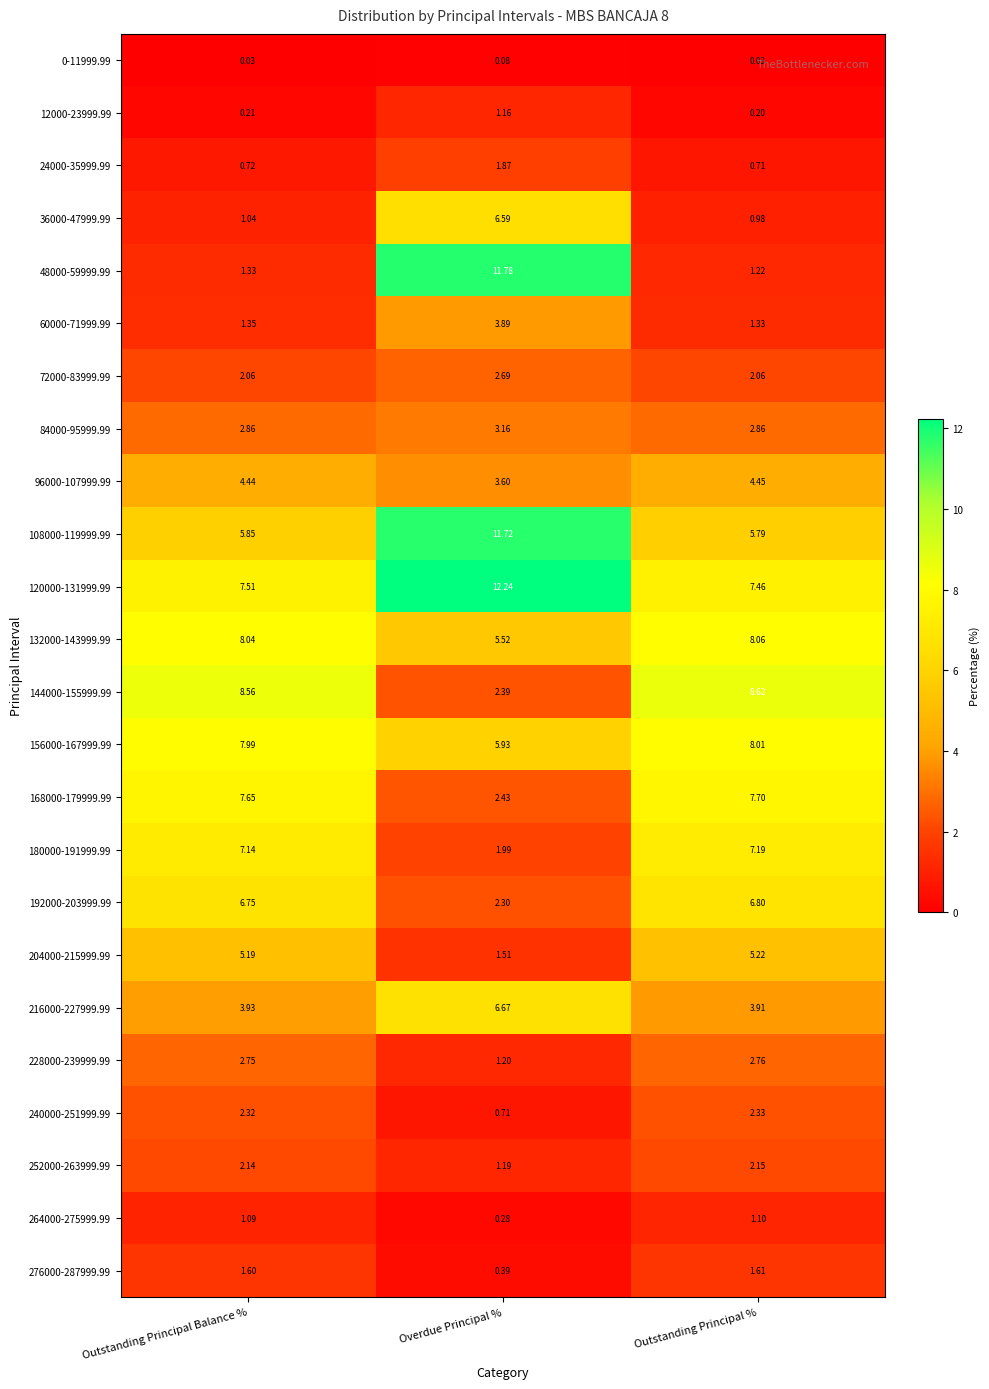

At which label is 228000-239999.99 closest to 1?

Overdue Principal %